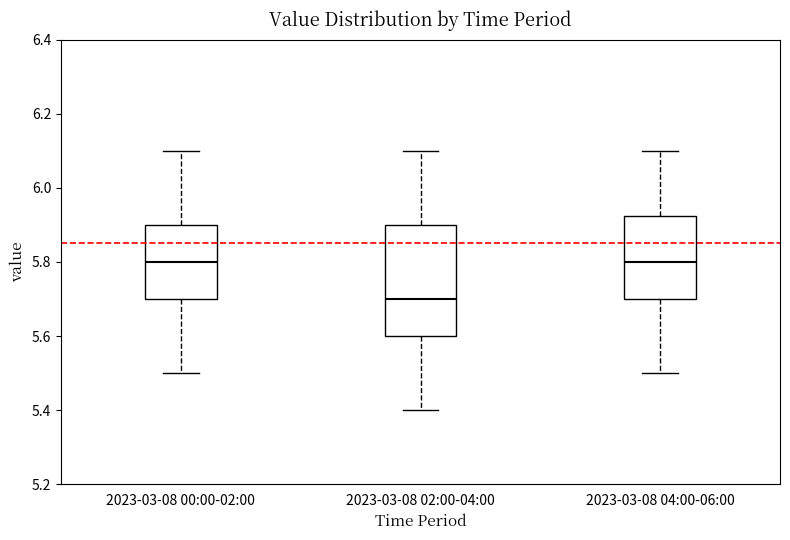

Comparing the boxes themselves (not the whiskers), which one is the tallest?

2023-03-08 02:00-04:00